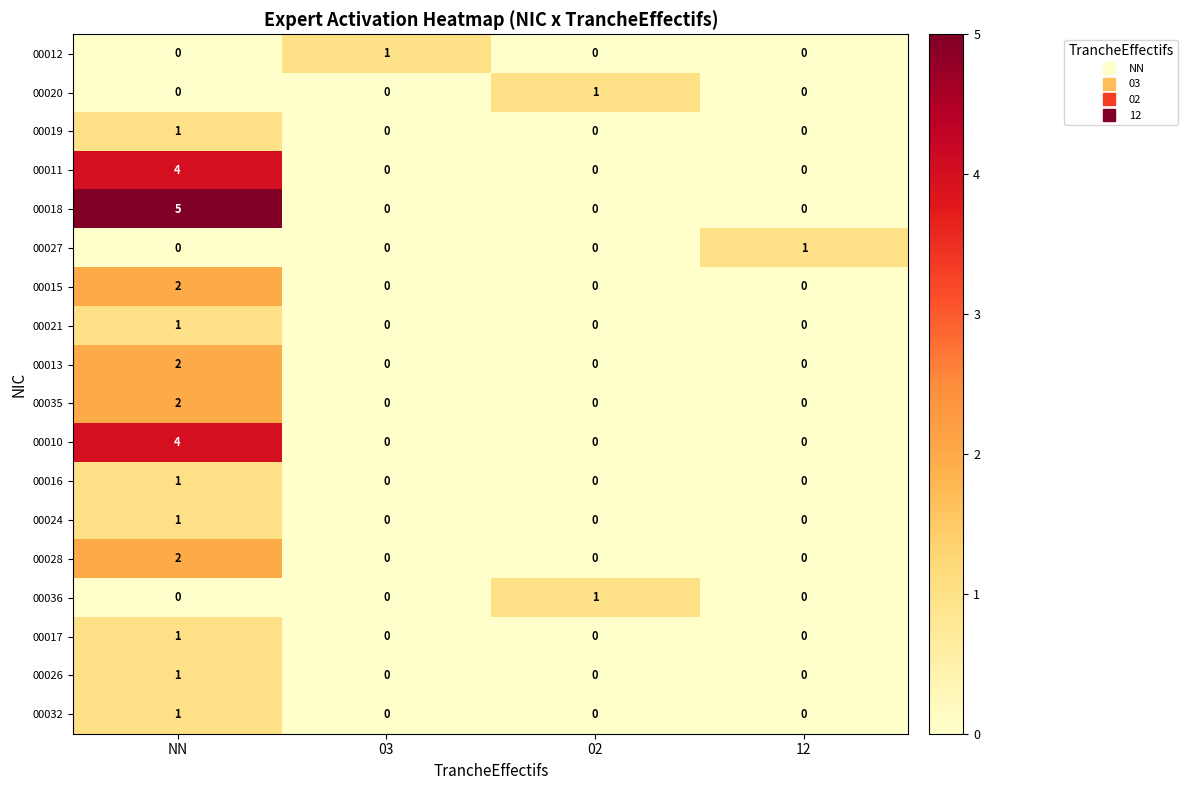

Which series has the largest range (max minus min)?

00018